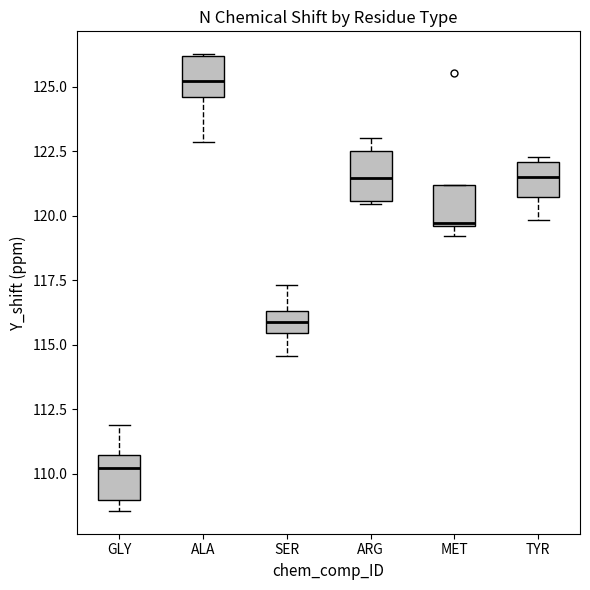

Which box's median line is the highest?

ALA